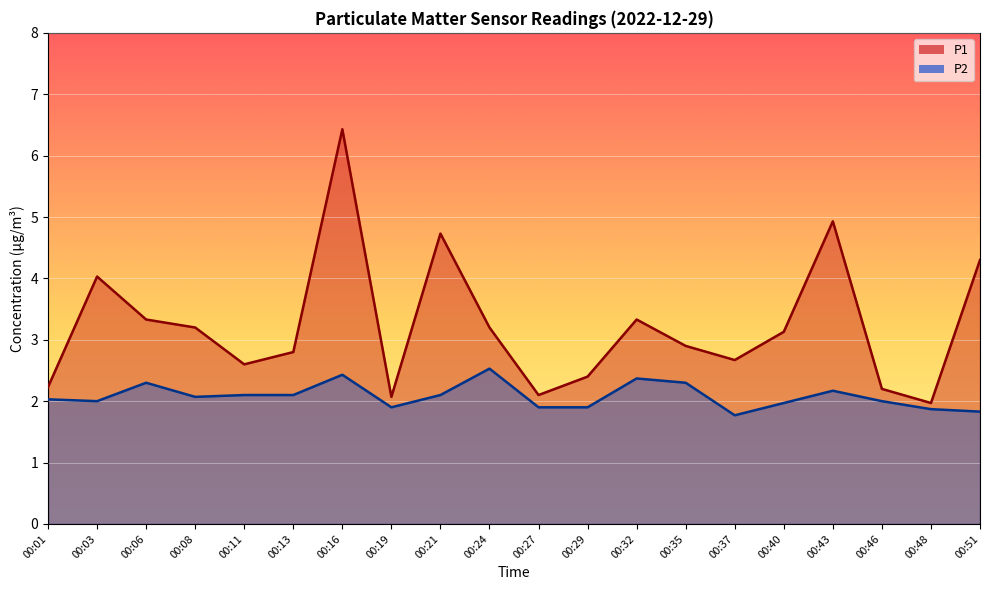

Which category has the lowest value across all series?

00:37